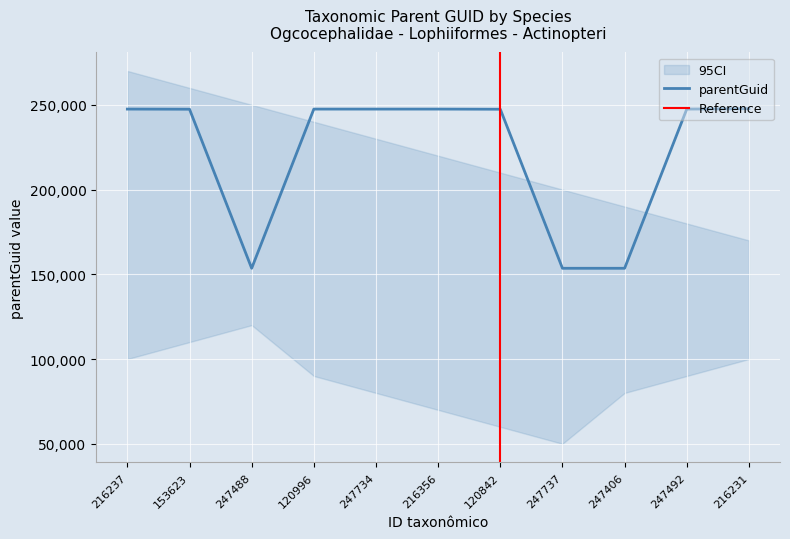

Is it true that parentGuid equals 47079 at 247737?

False